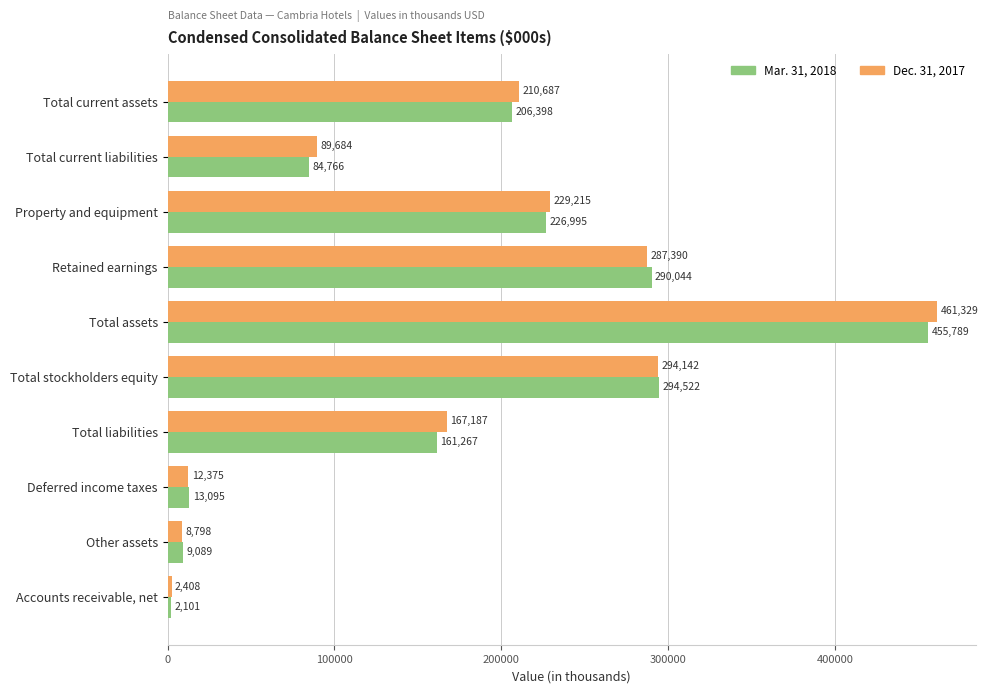

True or false: Dec. 31, 2017 has a value of 287390 at Retained earnings.

True